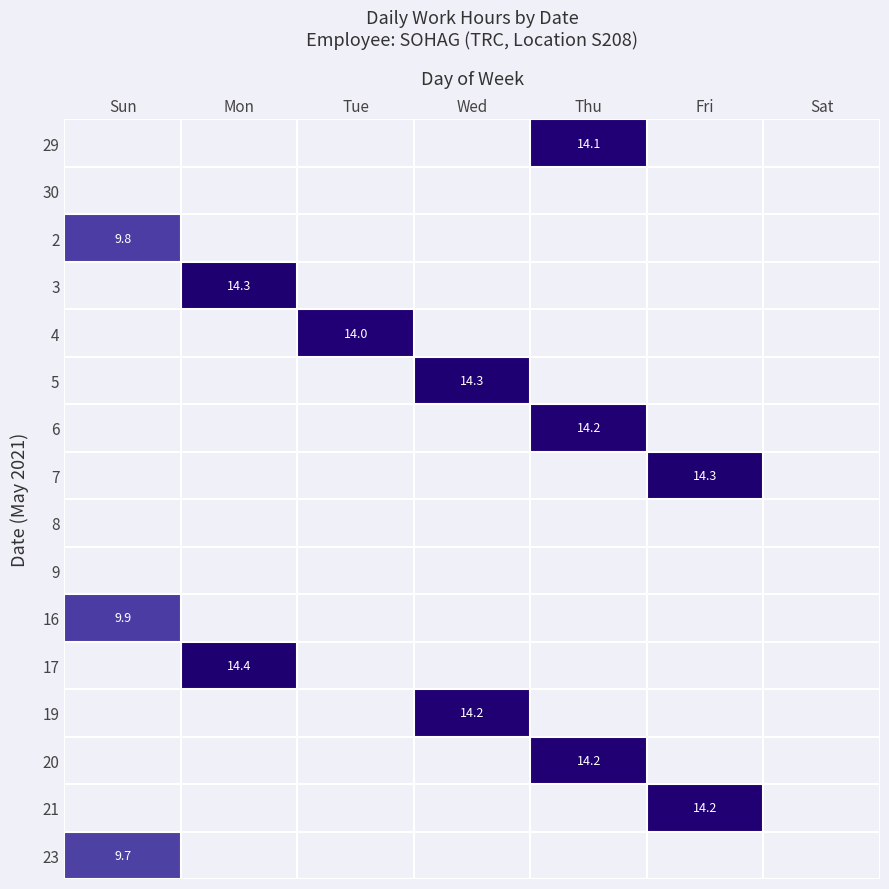

Which category has the highest value across all series?

Mon